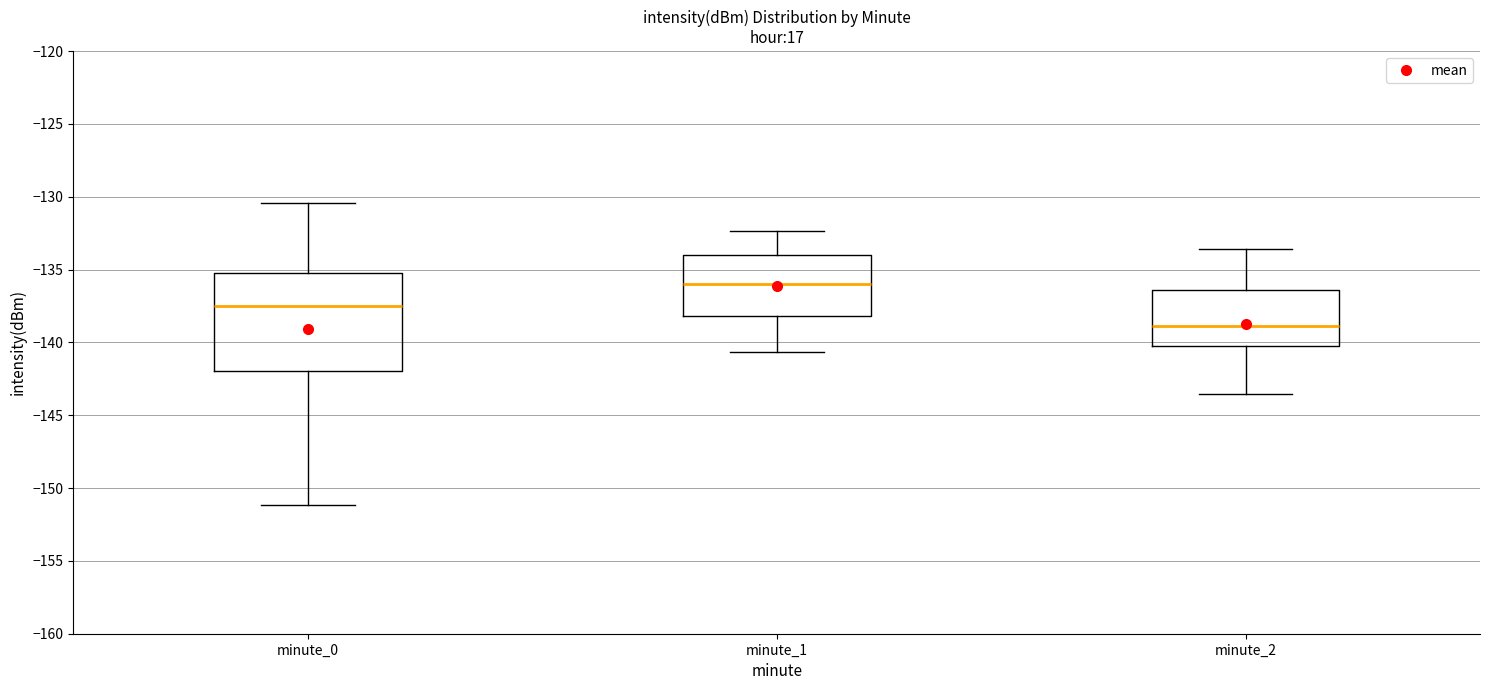

Comparing the boxes themselves (not the whiskers), which one is the tallest?

minute_0